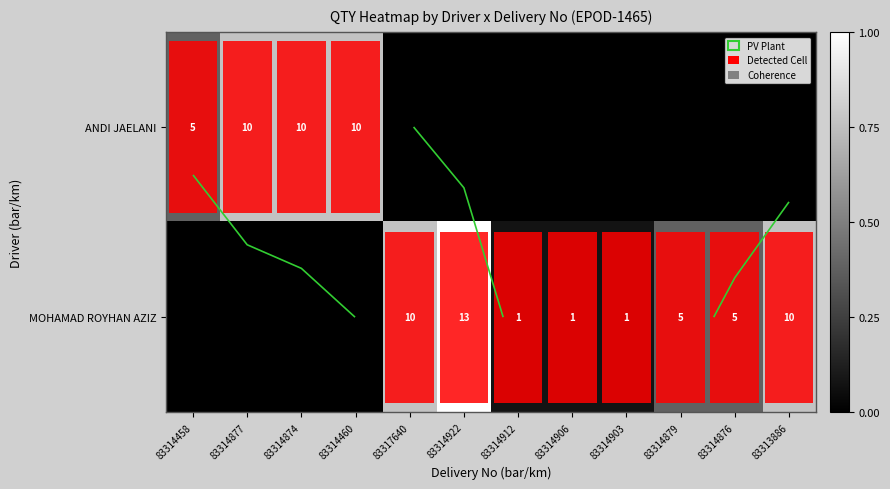

True or false: MOHAMAD ROYHAN AZIZ has a value of 0.0 at 83314877.

True